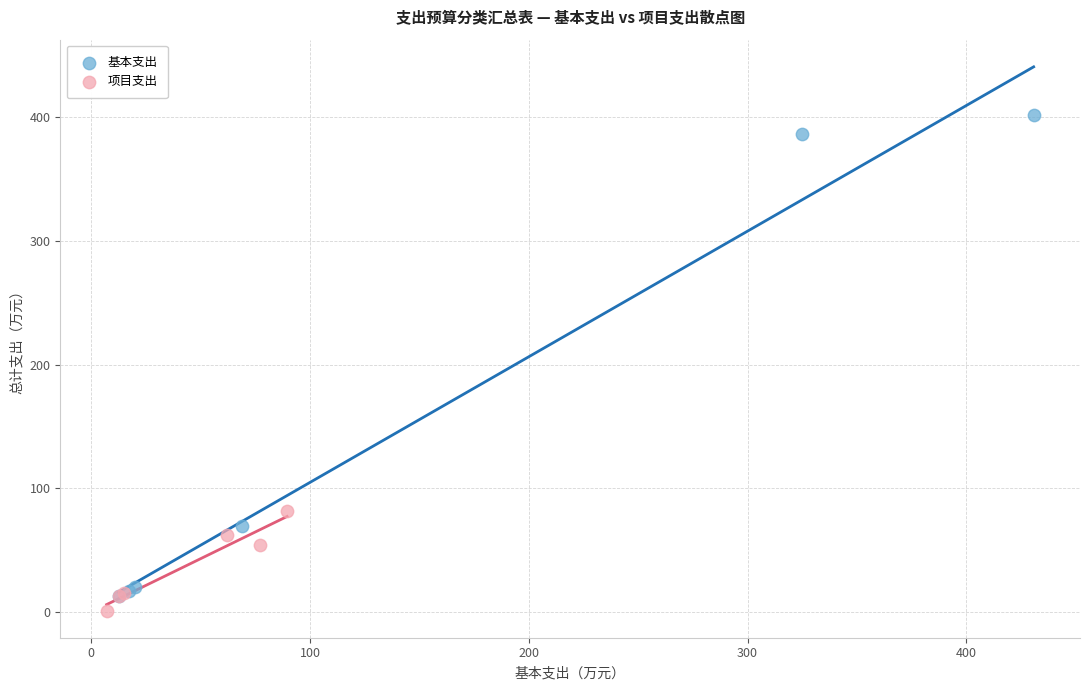

Which series has the largest Y range (max minus min)?

基本支出